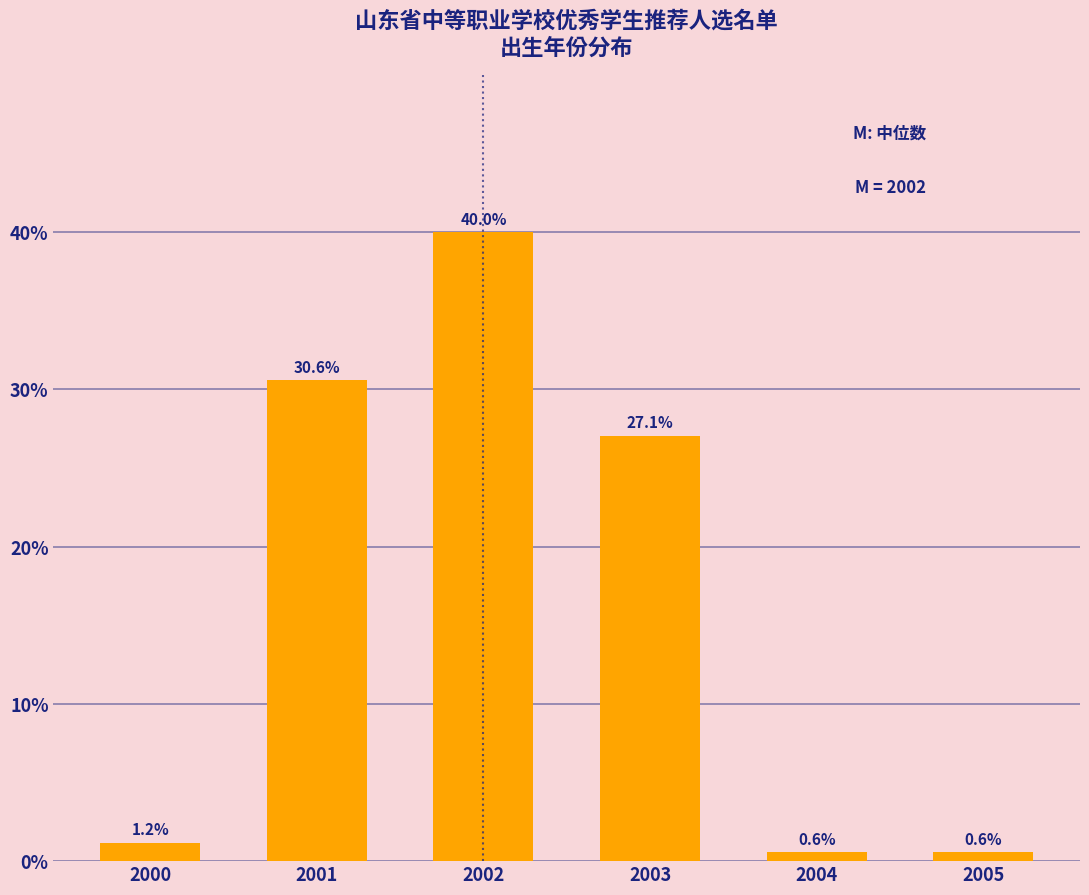

Reading left to right, list all the values displayed in this chart.

2000=1.2	2001=30.6	2002=40.0	2003=27.1	2004=0.6	2005=0.6